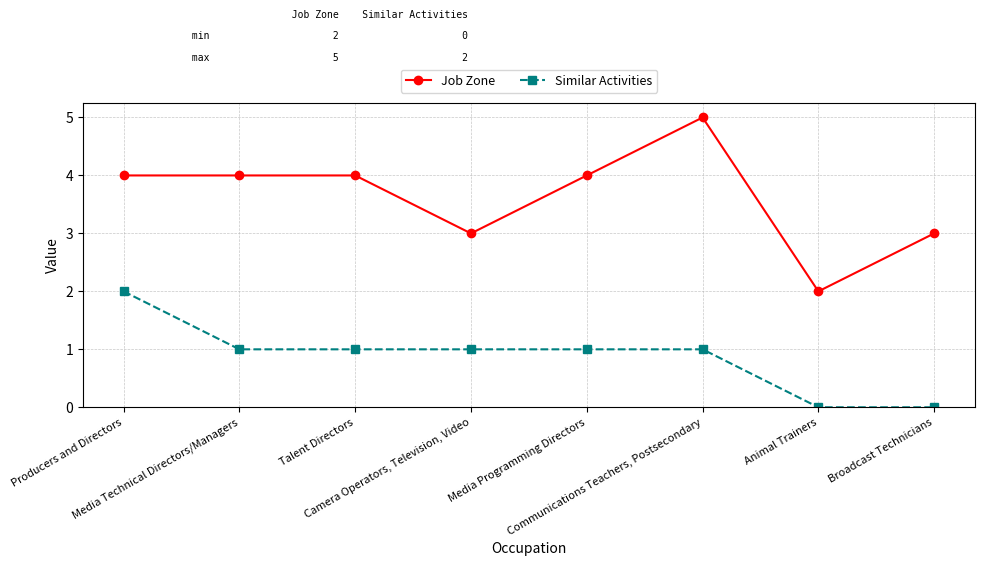

List the series in order of their peak value, lowest first.

Similar Activities, Job Zone